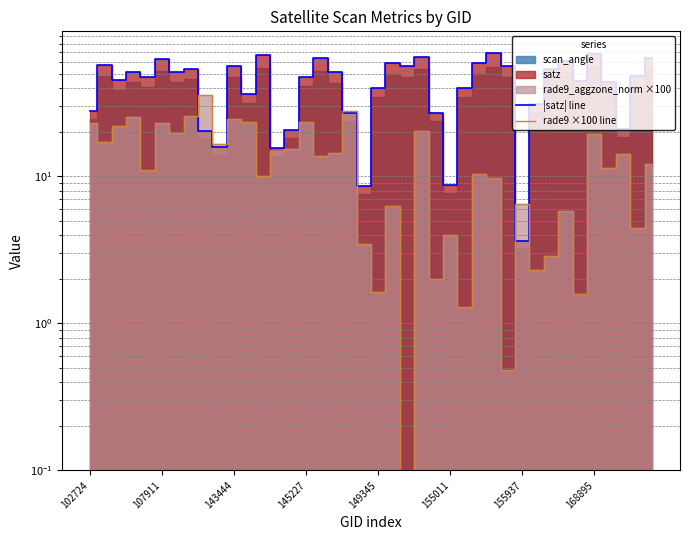

What is the approximate value of |satz| line at 145227?

51.8